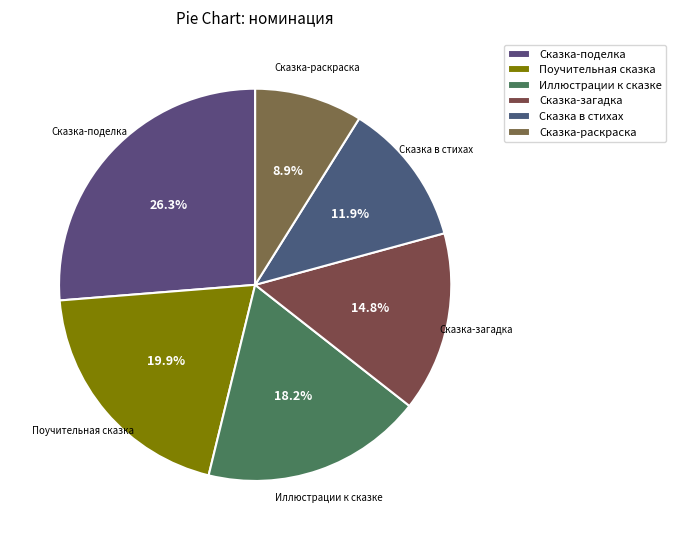

How many segments does this pie chart have?

6